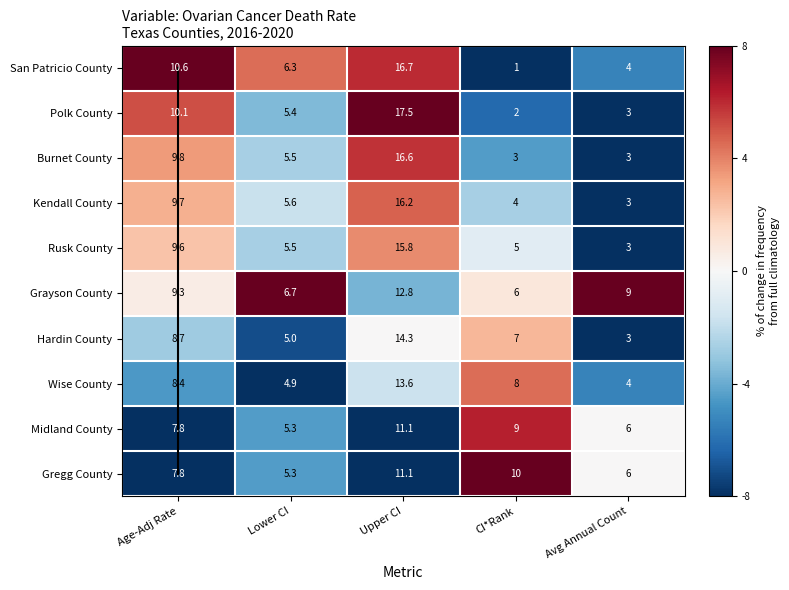

How many data points in Polk County are above 5?

3